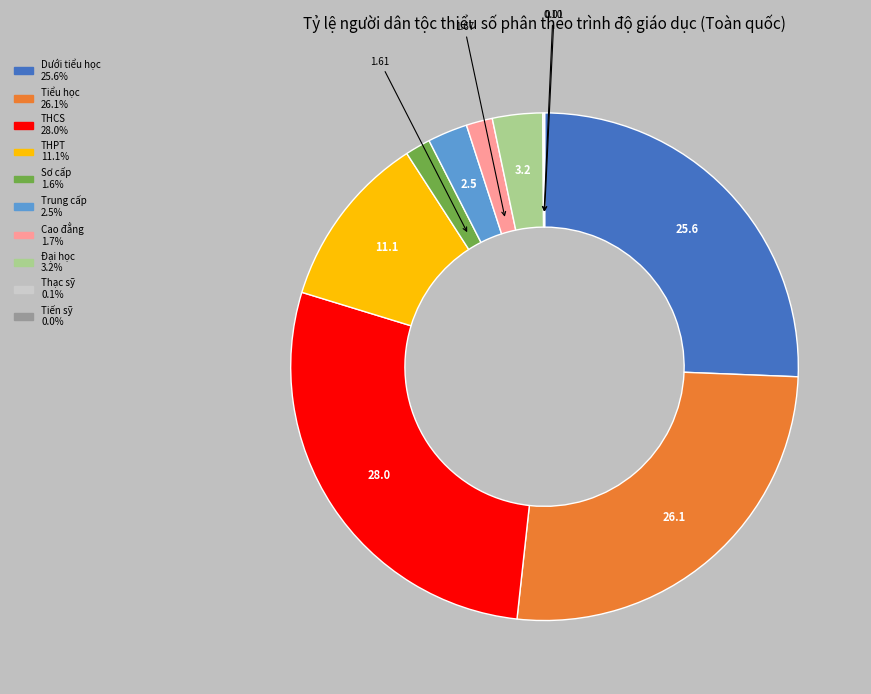

Is there a majority slice in this chart?

No